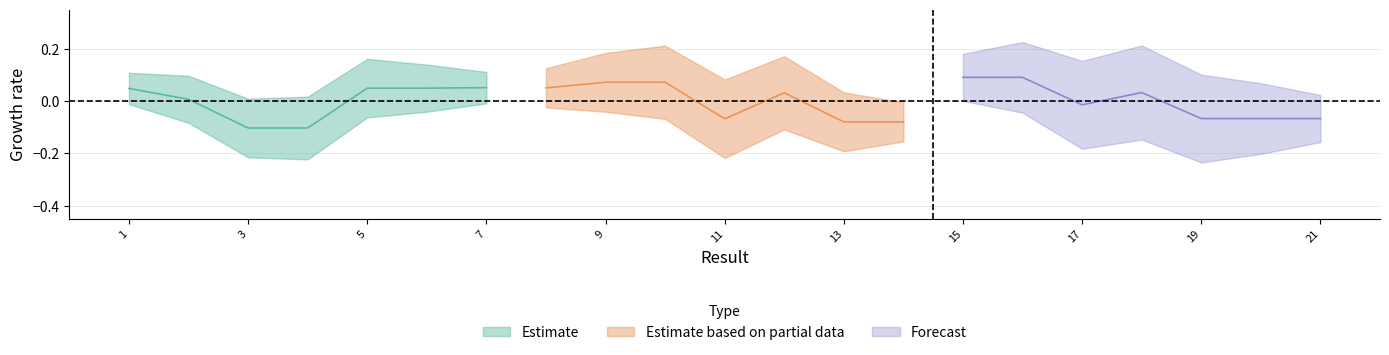

How many negative values does the Estimate based on partial data series have?

3